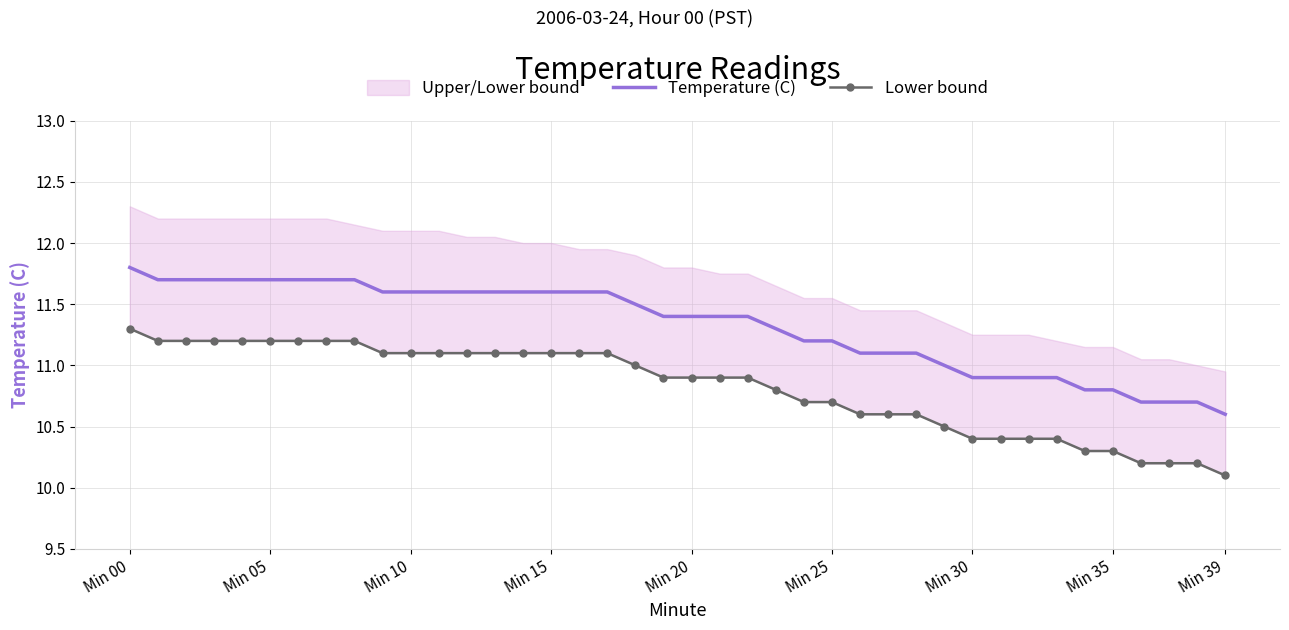

What is the highest value of the Temperature (C) series?

11.8